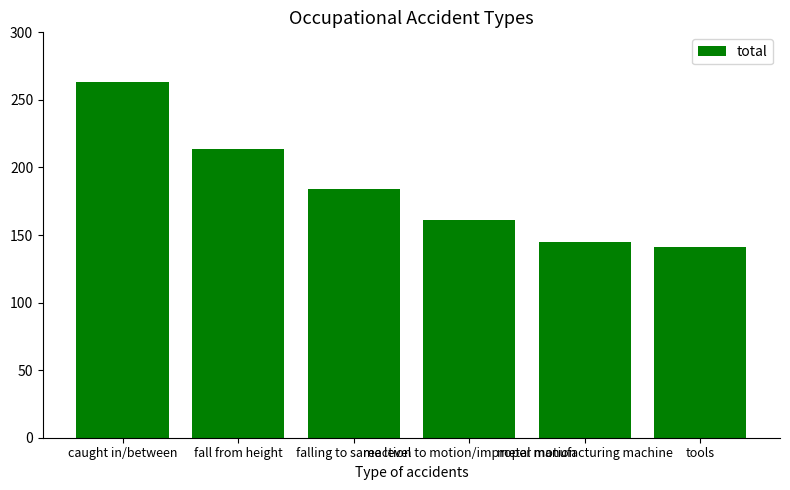

Does the chart contain stacked bars?

No